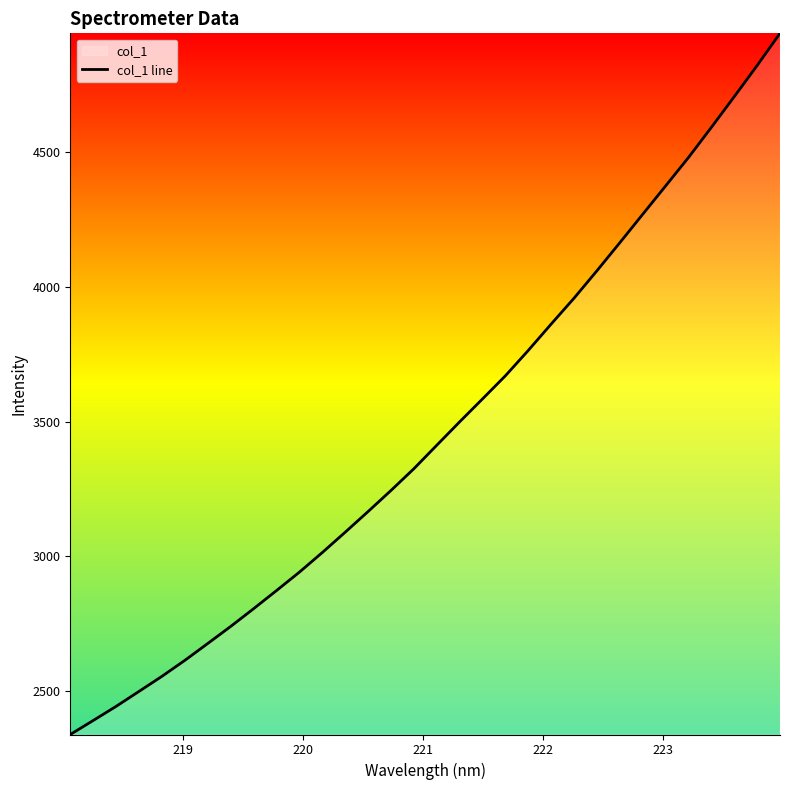

What is the minimum value shown in the chart?

2337.4